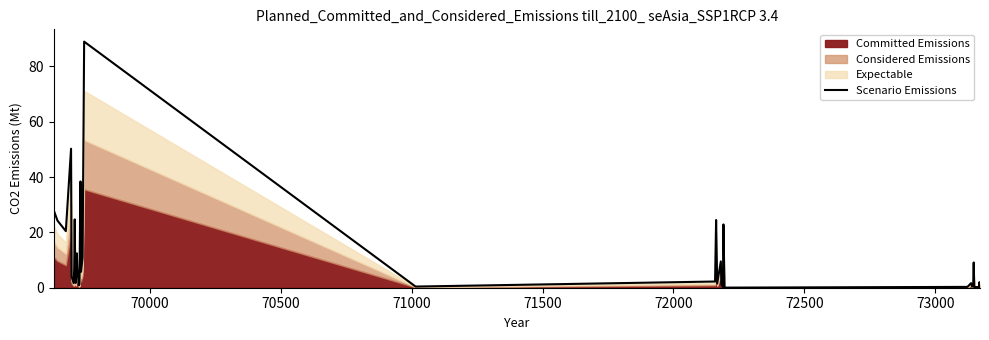

What is the difference between the maximum and minimum values?

88.9